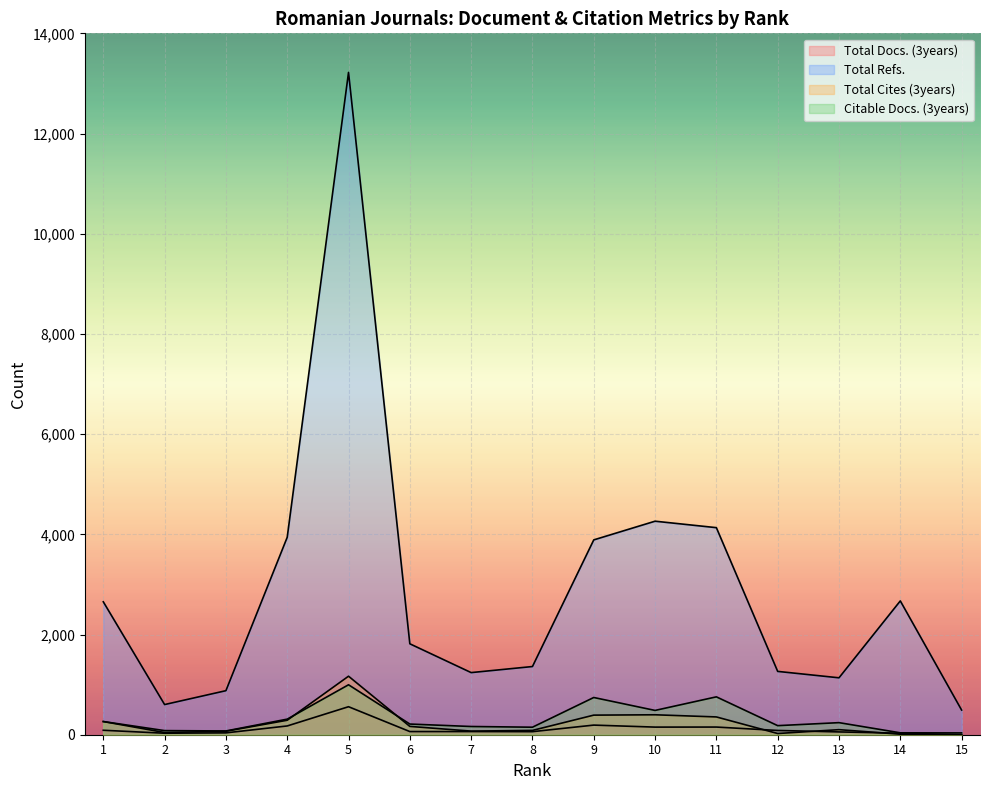

True or false: Citable Docs. (3years) and Total Refs. intersect in this chart.

False